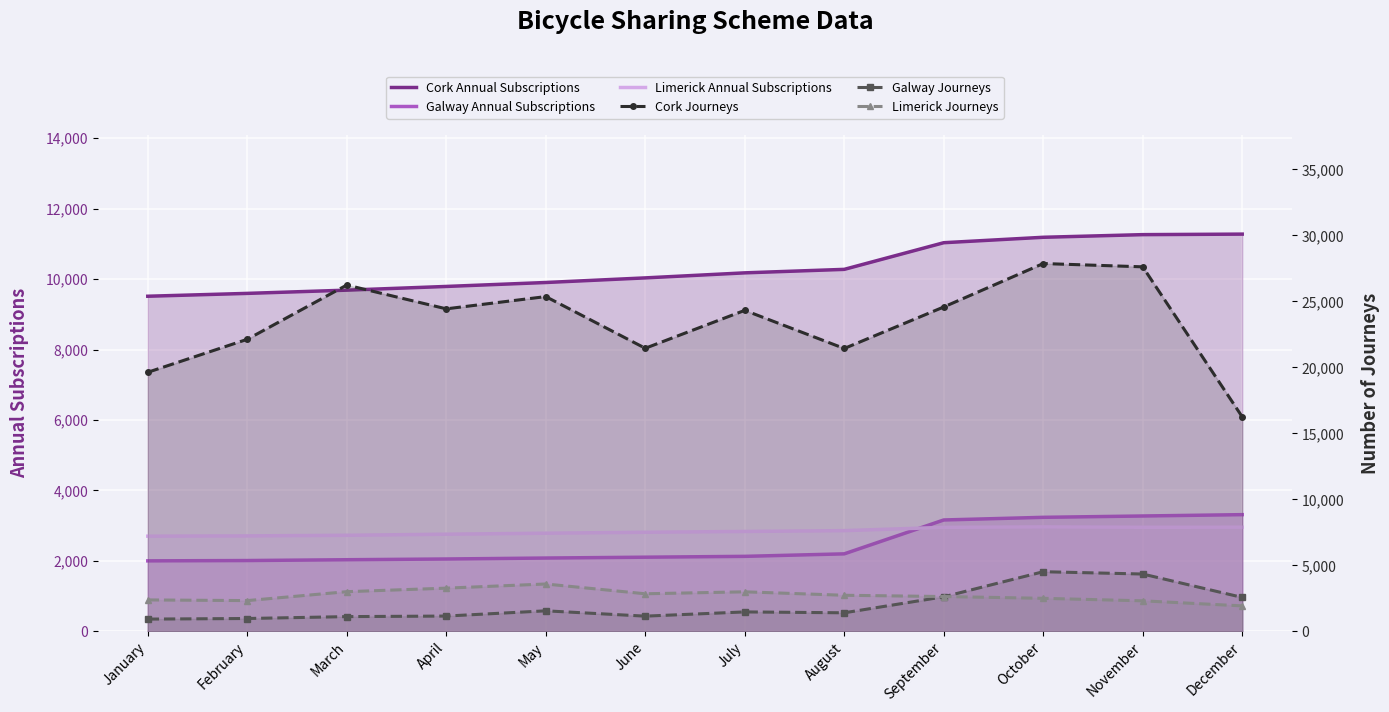

What is the value of the Galway Journeys point at the 6th from the left?

1147